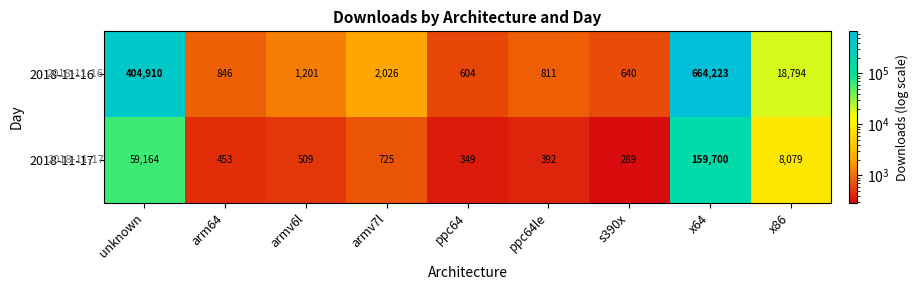

What is the spread (max minus min) of values at ppc64le?

419